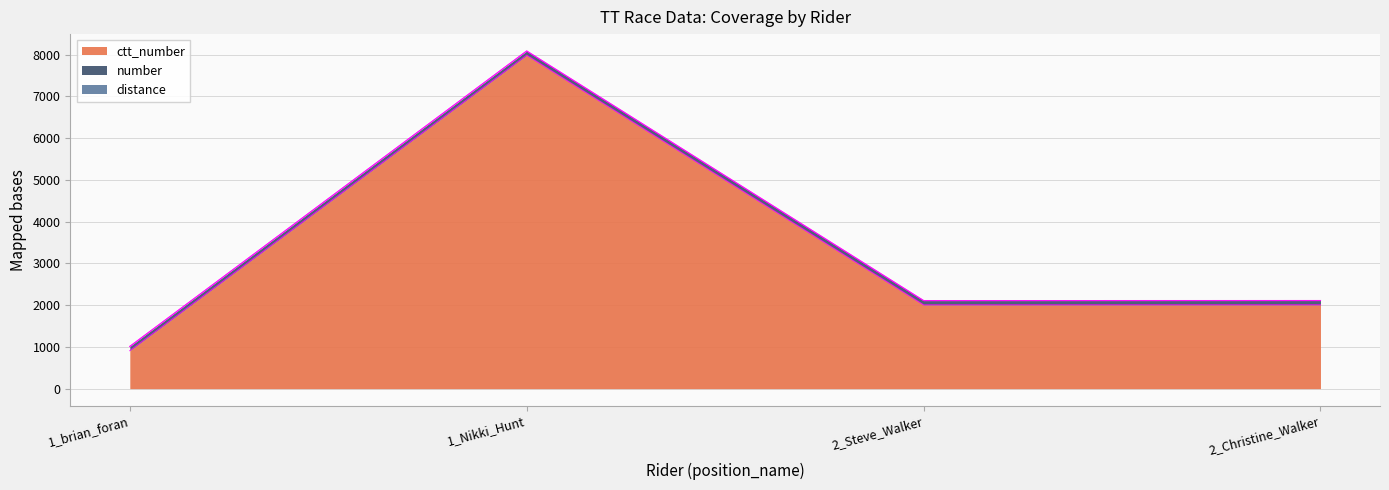

True or false: number and ctt_number intersect in this chart.

False